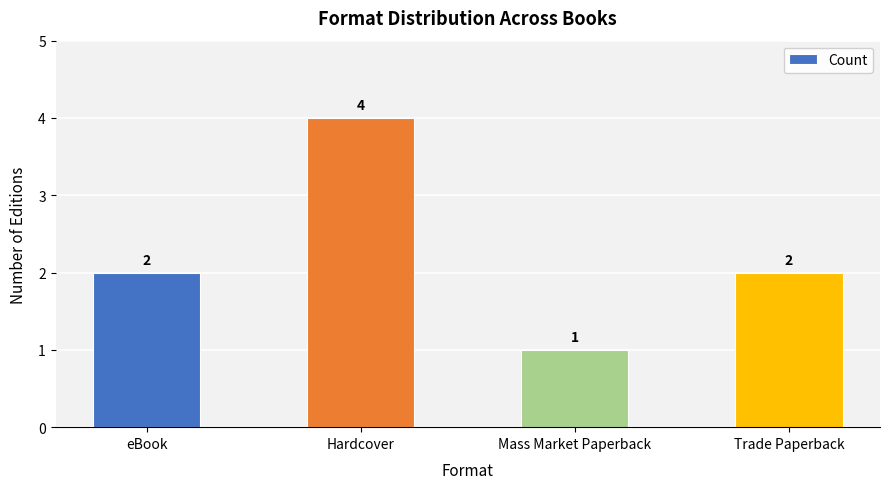

What is the label of the 1st bar from the left?

eBook